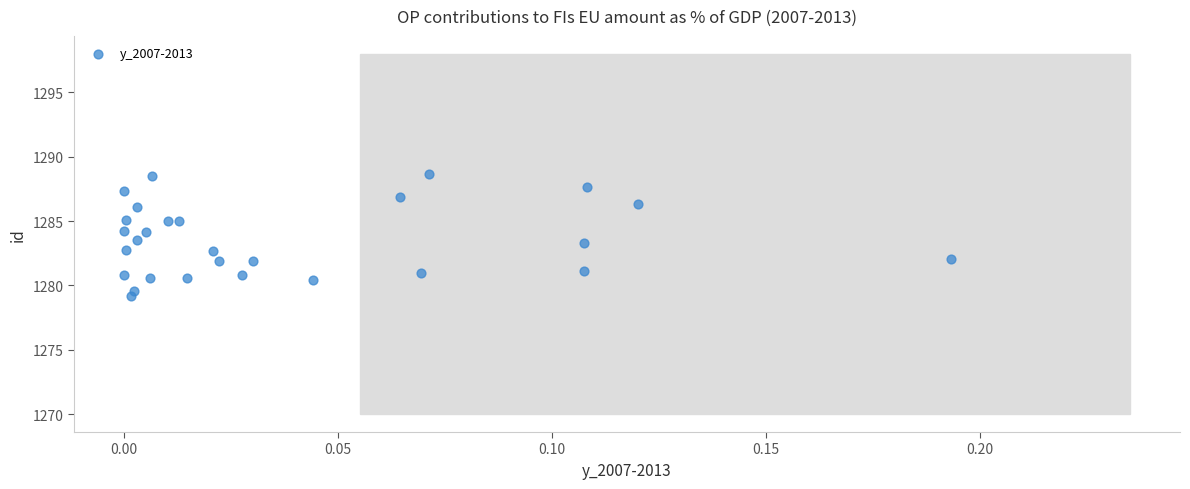

What is the range of Y values (max minus min)?

9.5